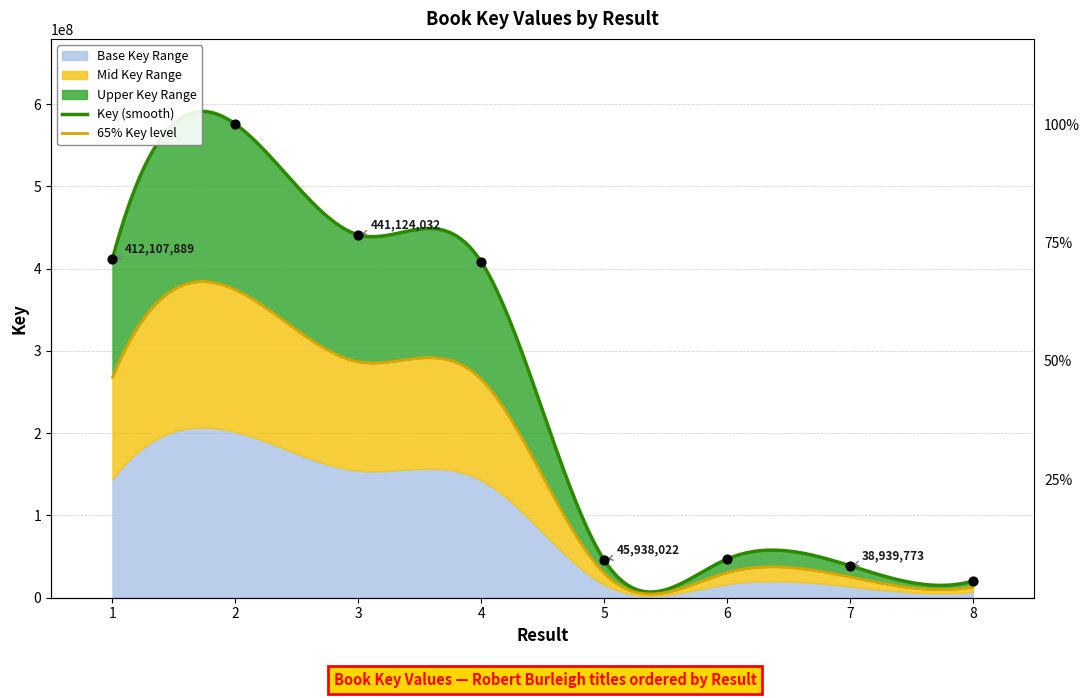

What is the change in value from 1 to 7?

-373168116